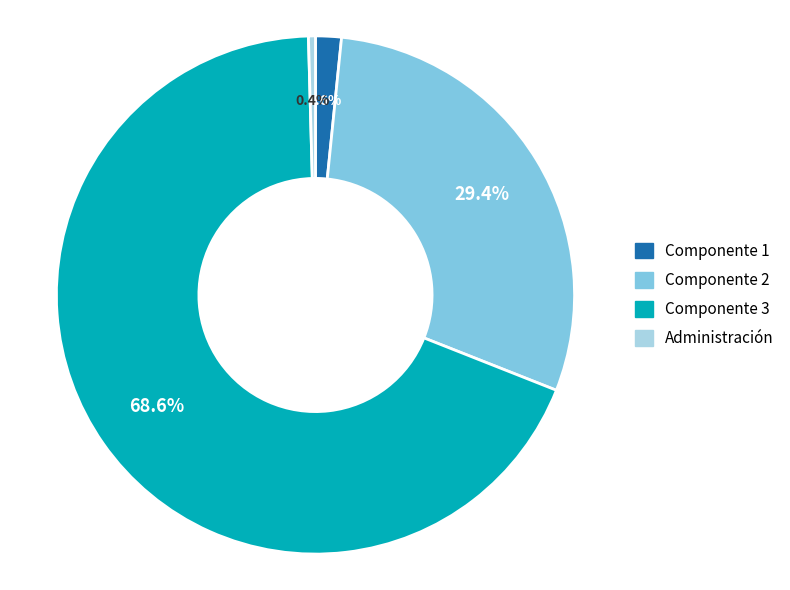

How many segments does this pie chart have?

4